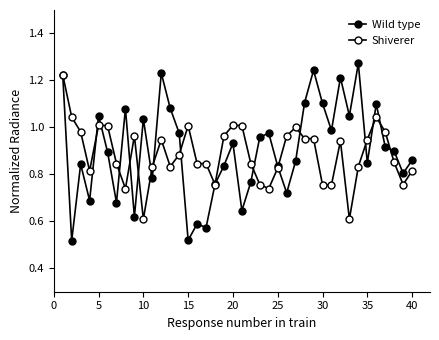

At how many categories does at least one series exceed 1?

18